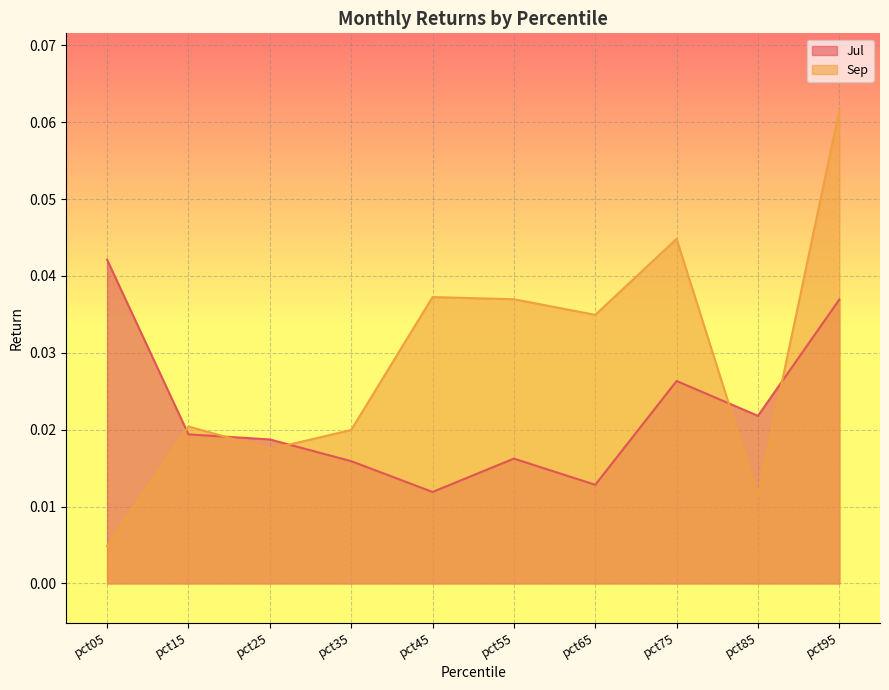

Which series has the largest total across all categories?

Sep